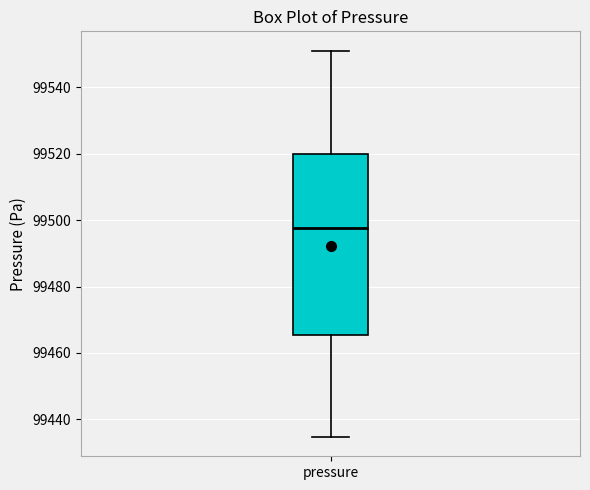

Transcribe this box plot: give where the median line is, the range the box spans, and where the two whiskers end, as read against the y-axis. The values are not printed on the chart, so give them approximately, as read against the axis.

median 99498, box 99466 to 99520, whiskers 99434 to 99552